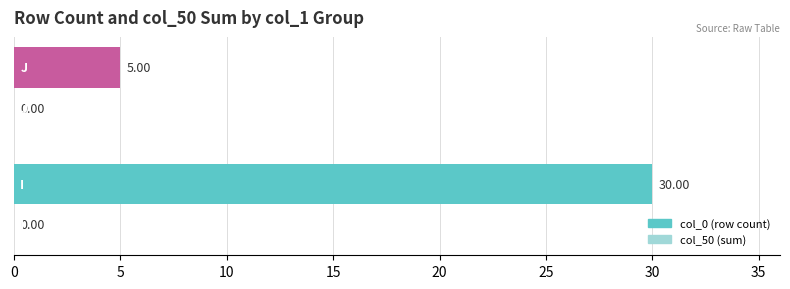

Does the chart contain any negative values?

No